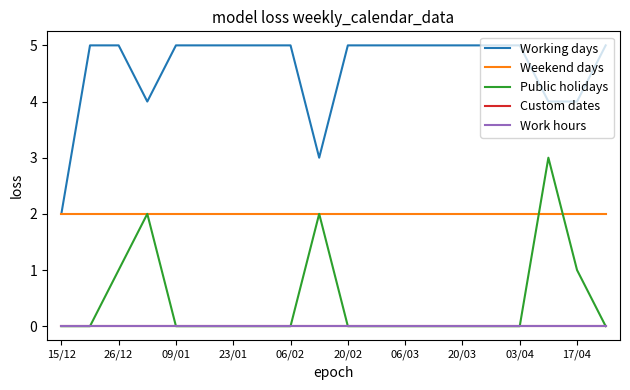

Does the chart have visible grid lines?

No